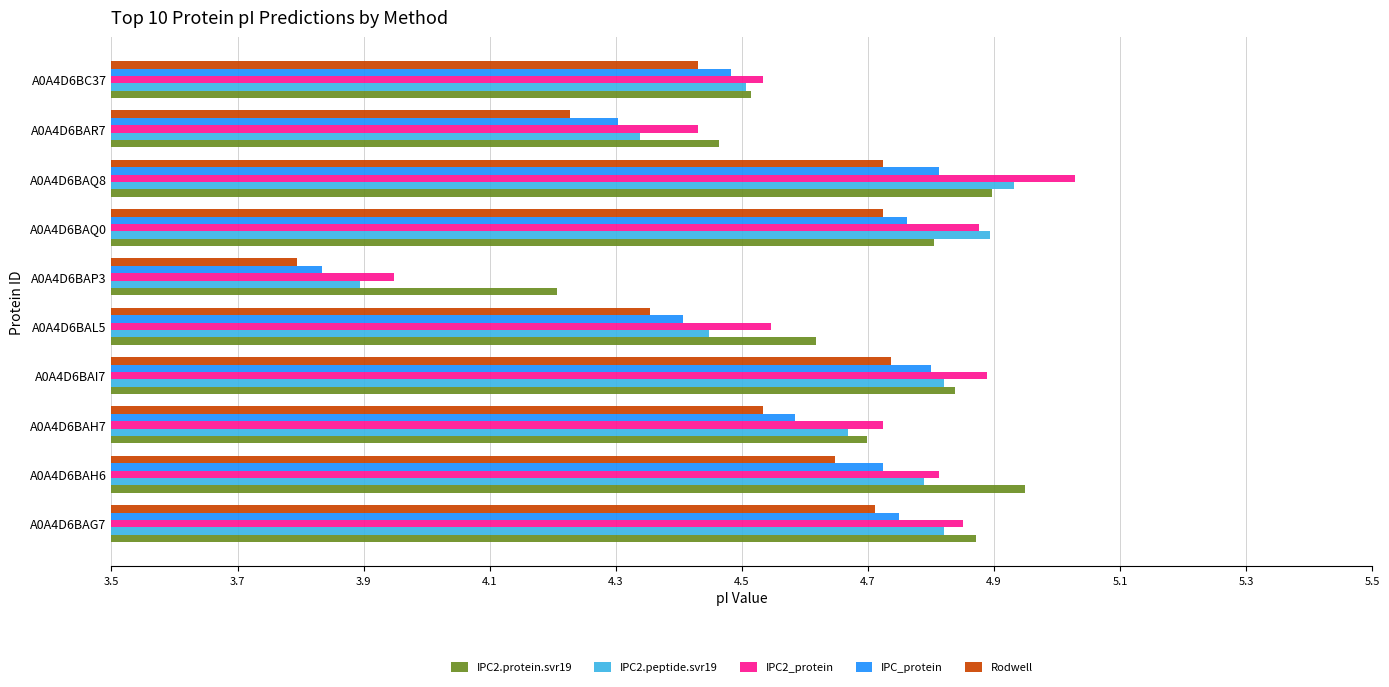

How many data points in Rodwell are less than 4?

1